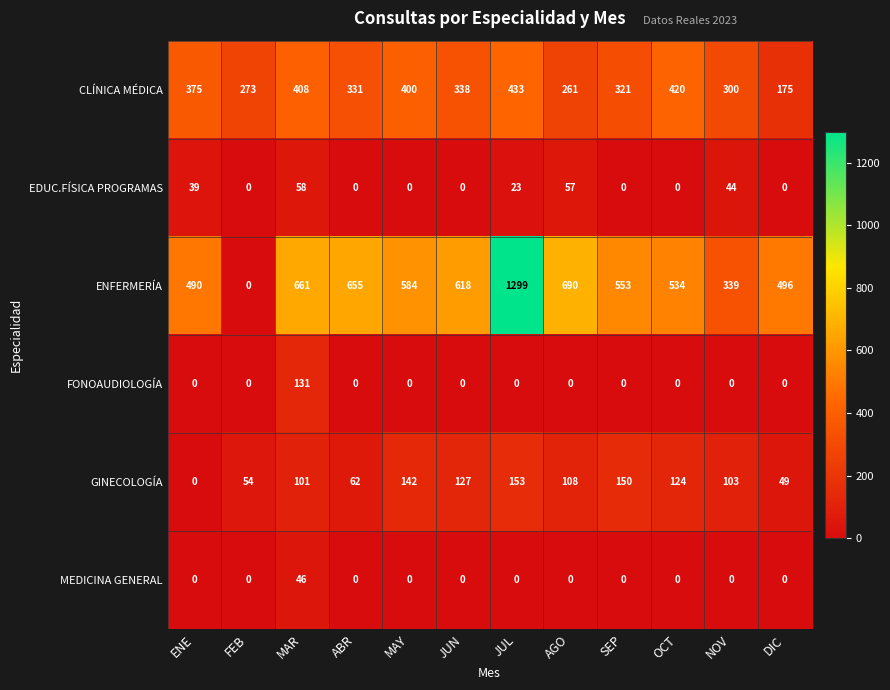

Which series has the widest spread of values?

ENFERMERÍA